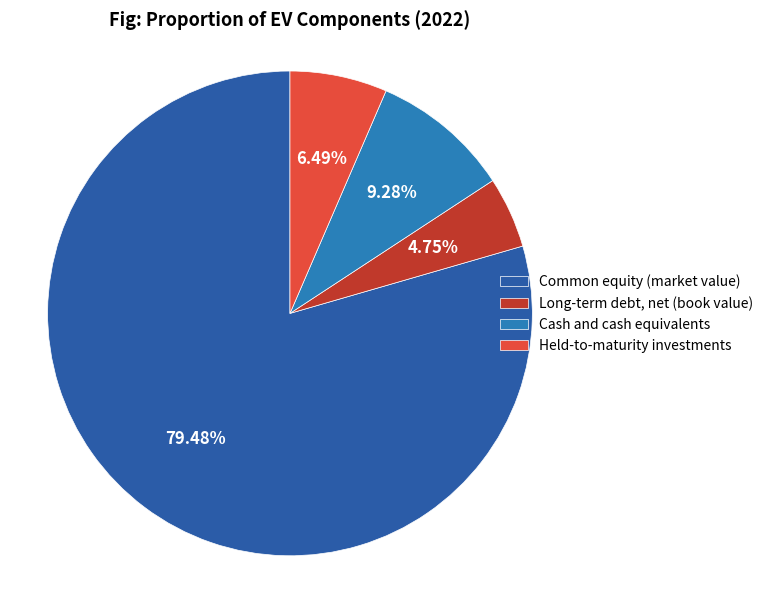

Count the number of slices in the pie.

4